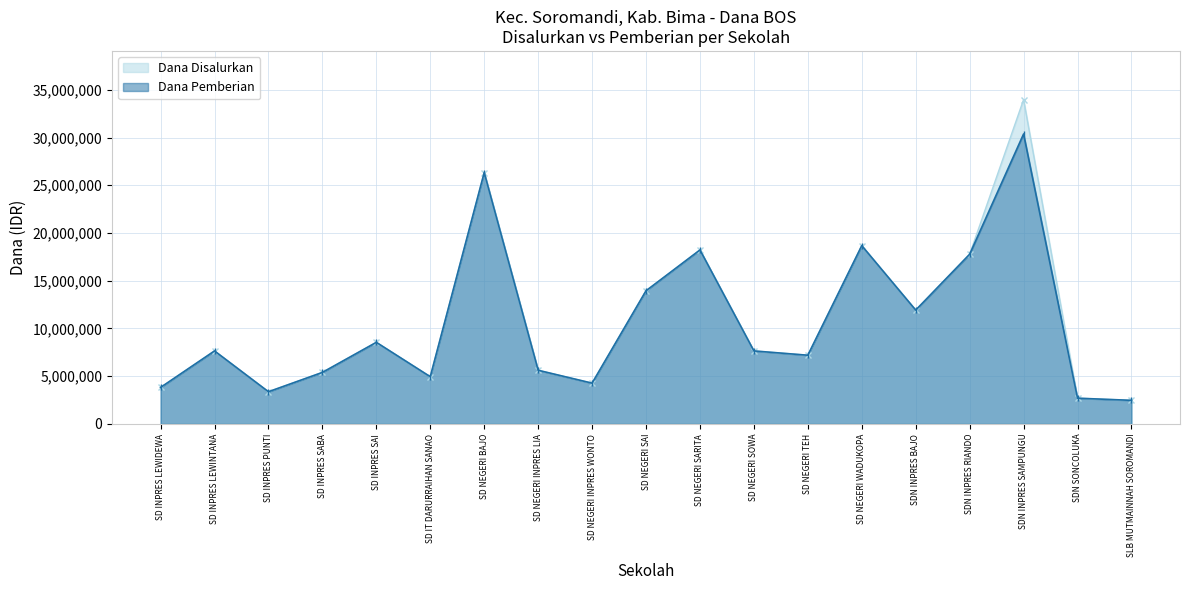

What position from the right is SD INPRES SAI?

15